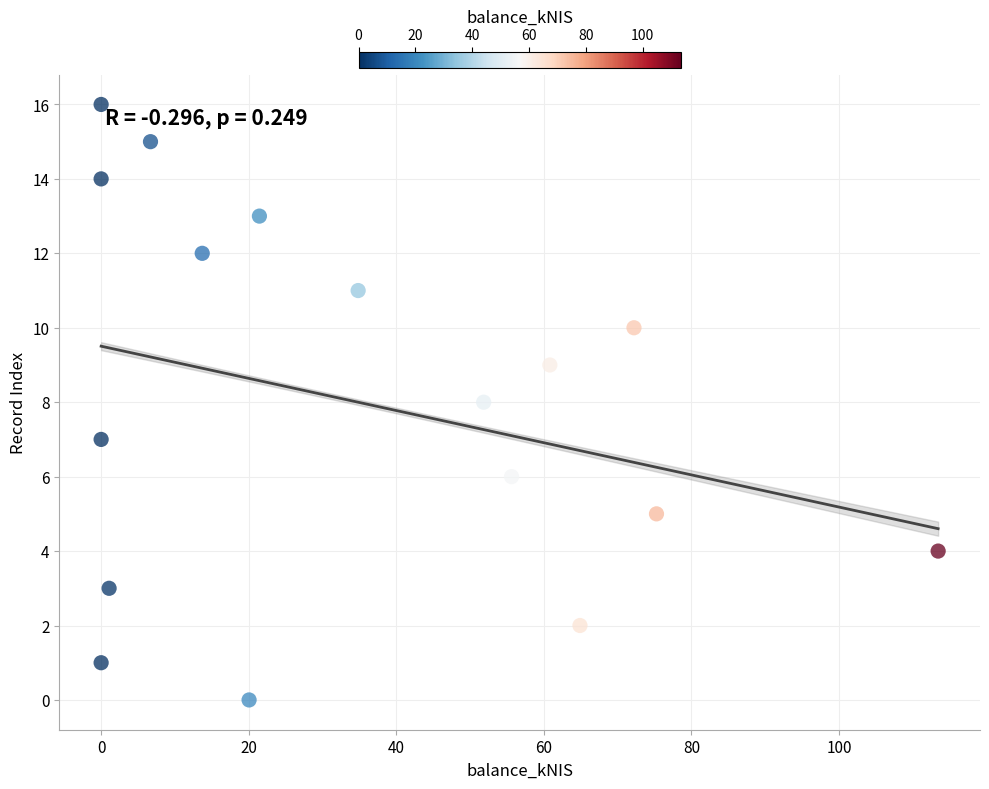

What is the range of Y values (max minus min)?

16